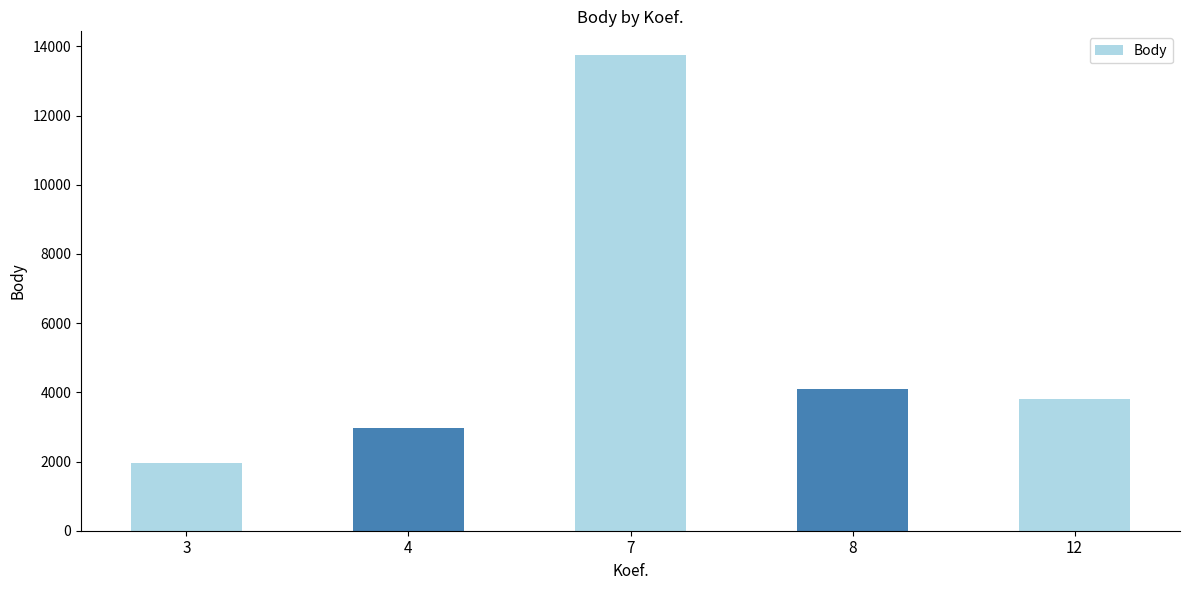

Is it true that the value at 7 is 13748?

True